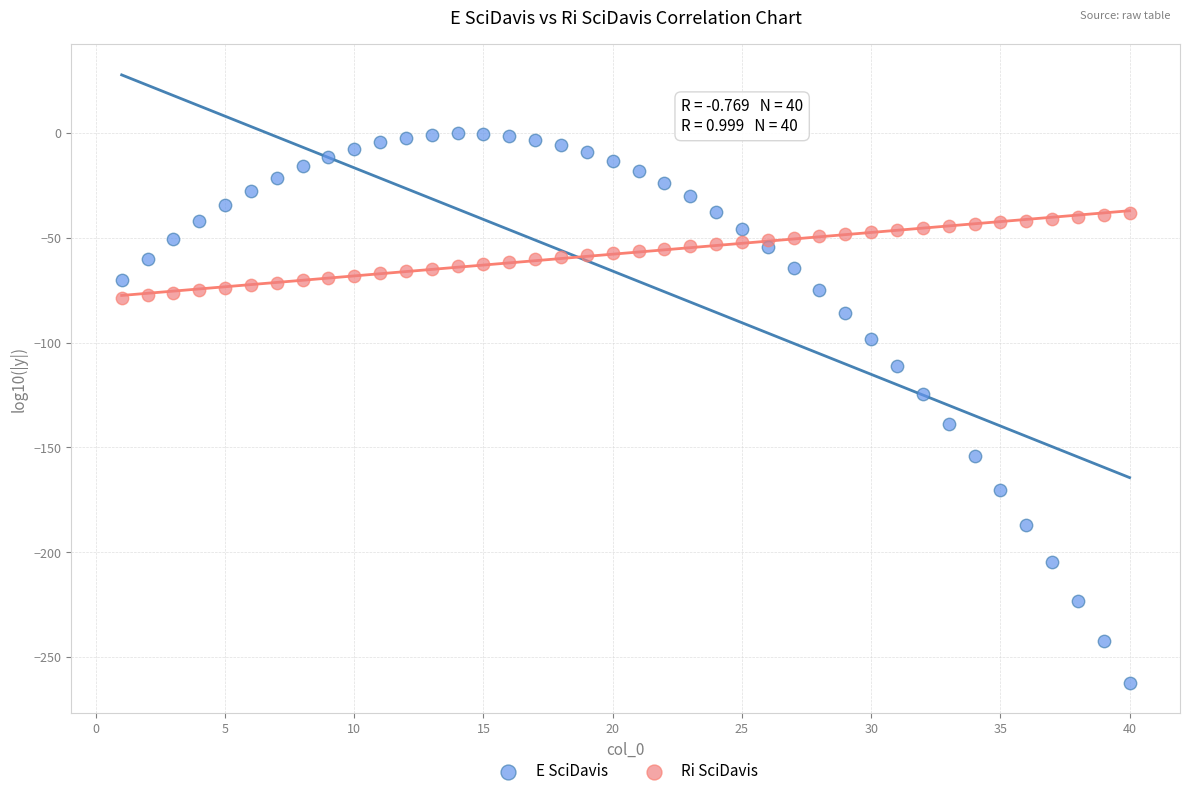

Which series reaches the minimum Y coordinate?

E SciDavis